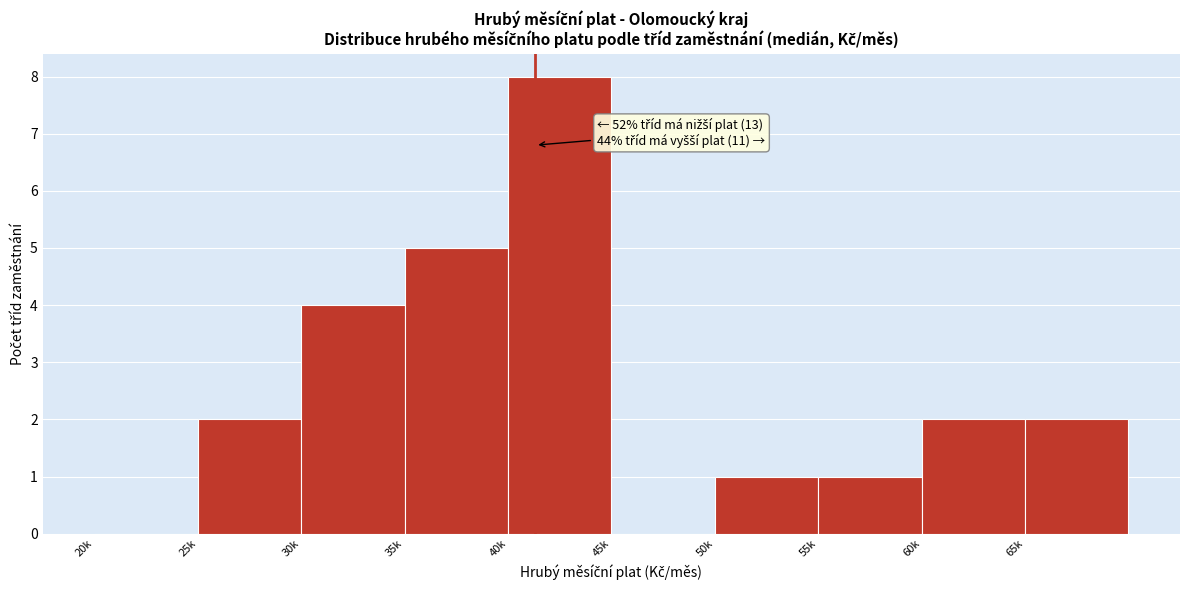

Reading left to right, extract all data points from this chart.

20k=0	25k=2	30k=4	35k=5	40k=8	45k=0	50k=1	55k=1	60k=2	65k=2